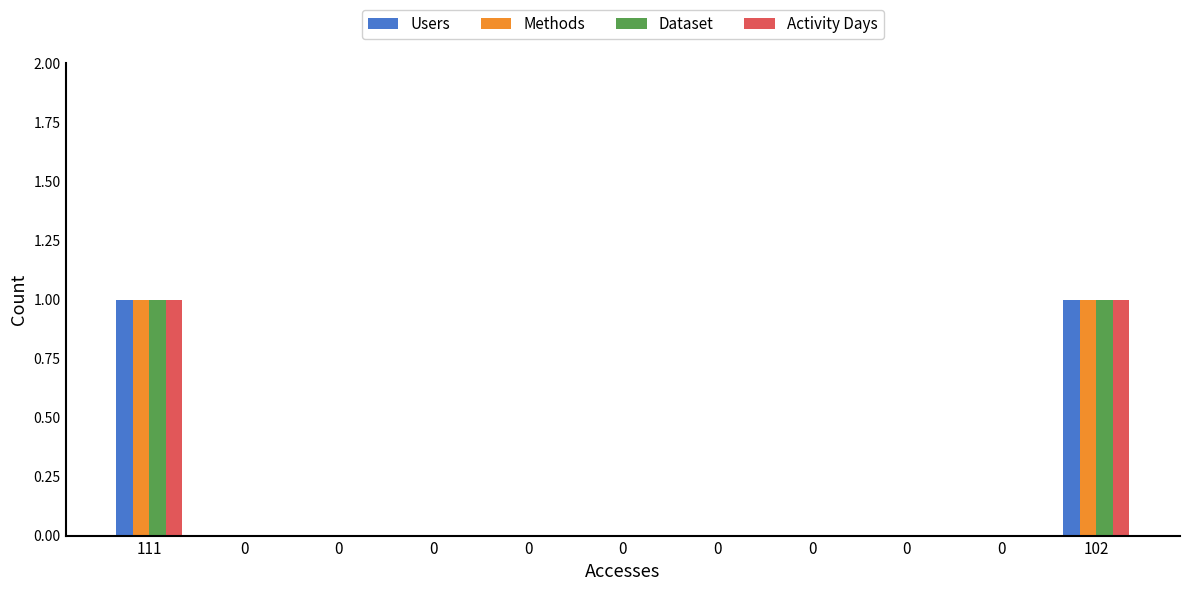

Between 111 and 0, which series saw the biggest shift?

Users